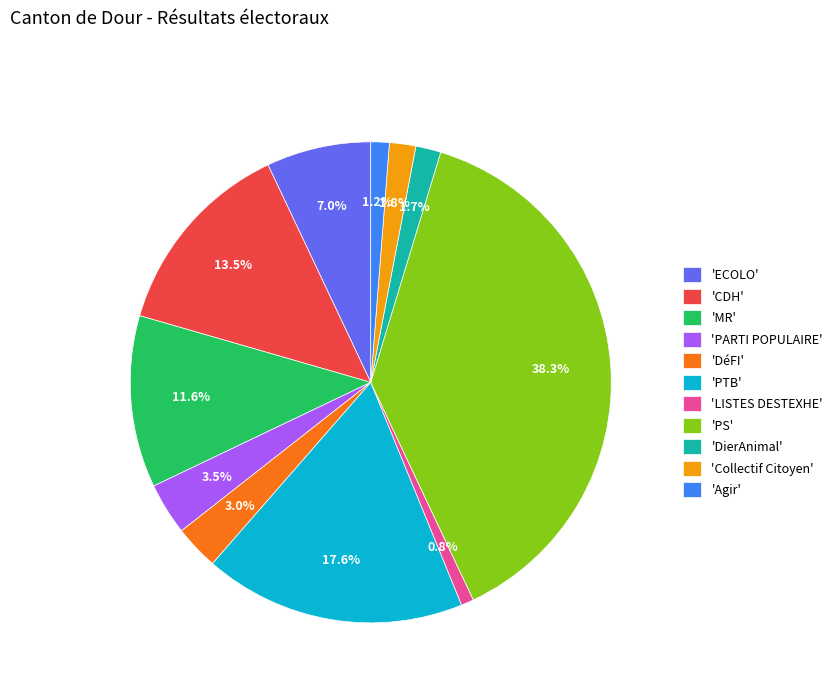

Does 'PARTI POPULAIRE' account for over 50% of the chart?

No